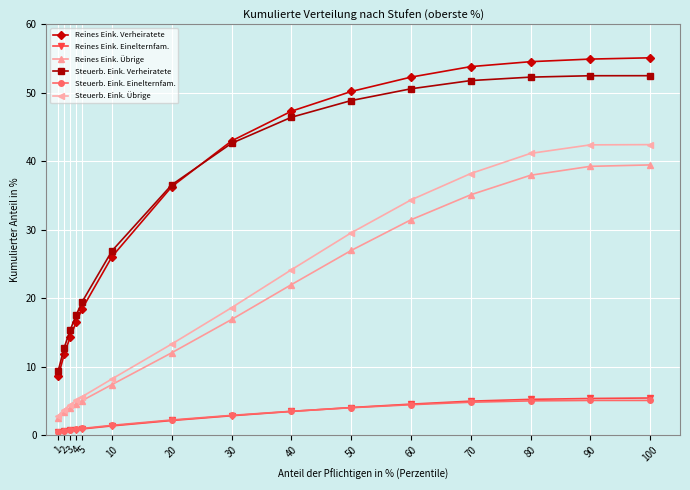

Which series has the widest spread of values?

Reines Eink. Verheiratete